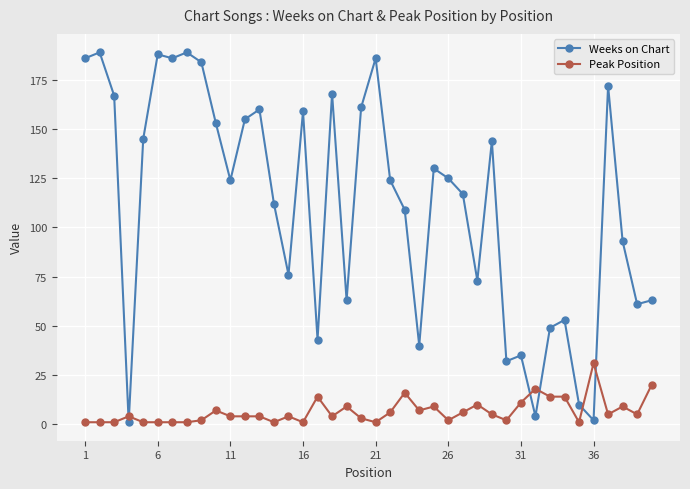

Is this an area chart (filled region under the line)?

No